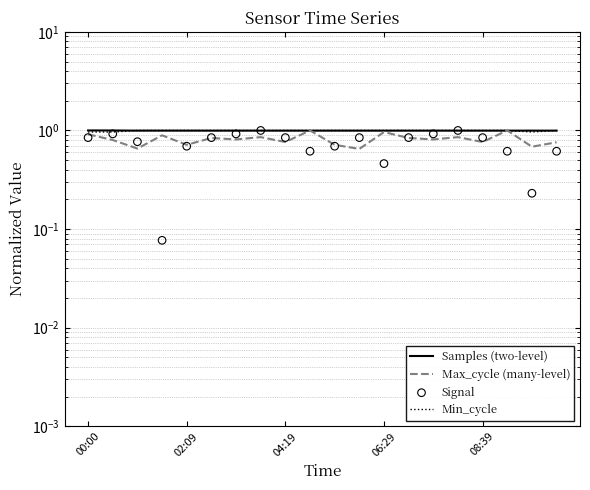

Is the value of Signal at 04:19 greater than the value of Samples (two-level) at 06:29?

No